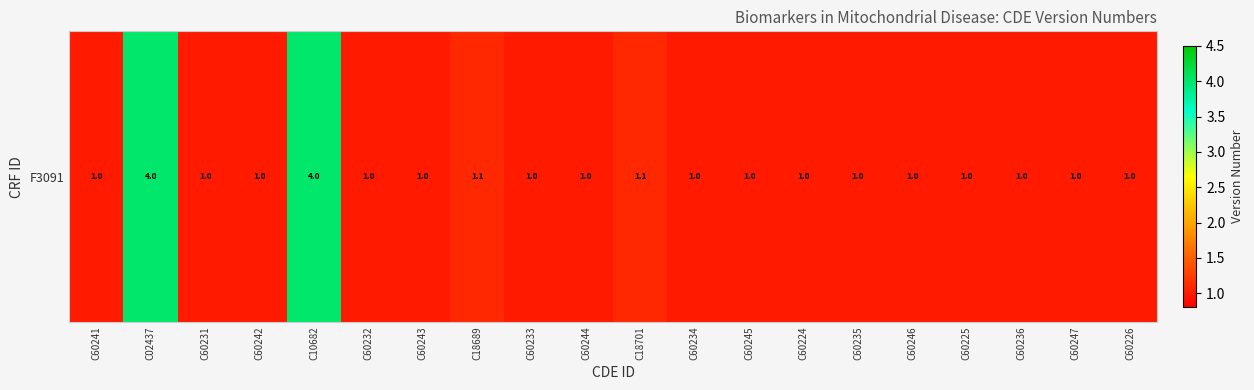

Reading left to right, list all the values displayed in this chart.

1.0	4.0	1.0	1.0	4.0	1.0	1.0	1.1	1.0	1.0	1.1	1.0	1.0	1.0	1.0	1.0	1.0	1.0	1.0	1.0